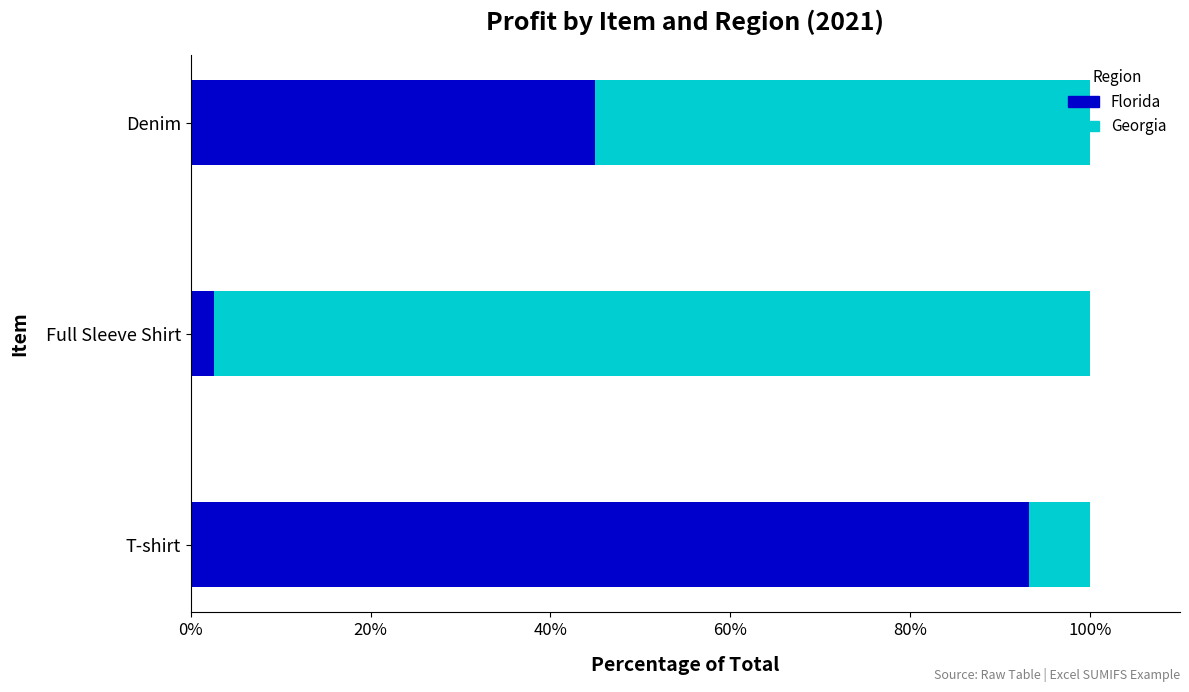

List the labels in order of Florida value, largest first.

T-shirt, Denim, Full Sleeve Shirt